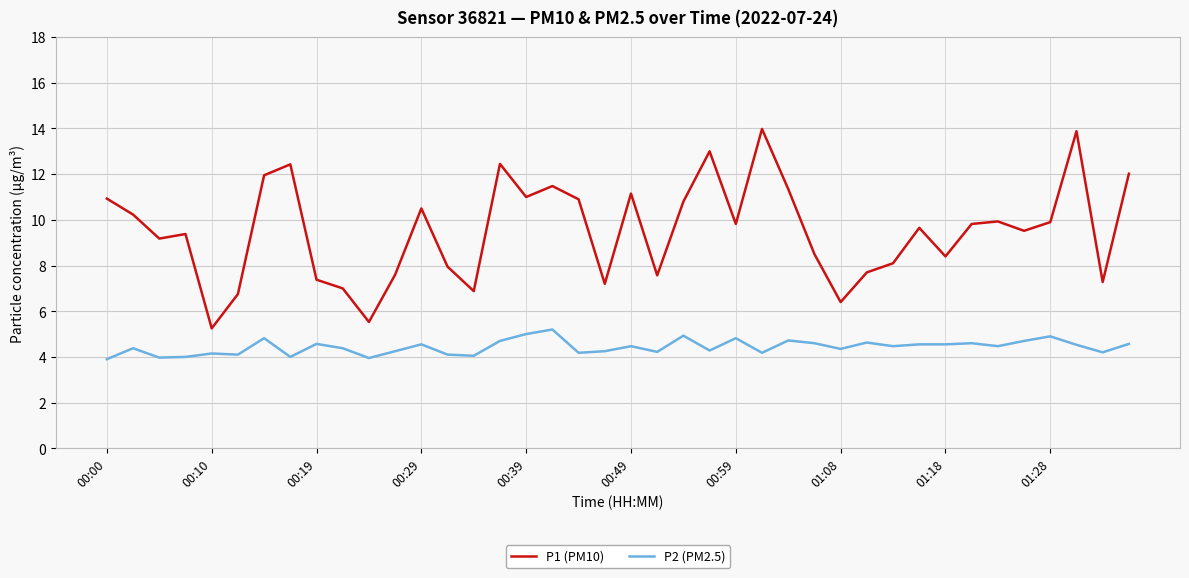

Which series has the widest spread of values?

P1 (PM10)